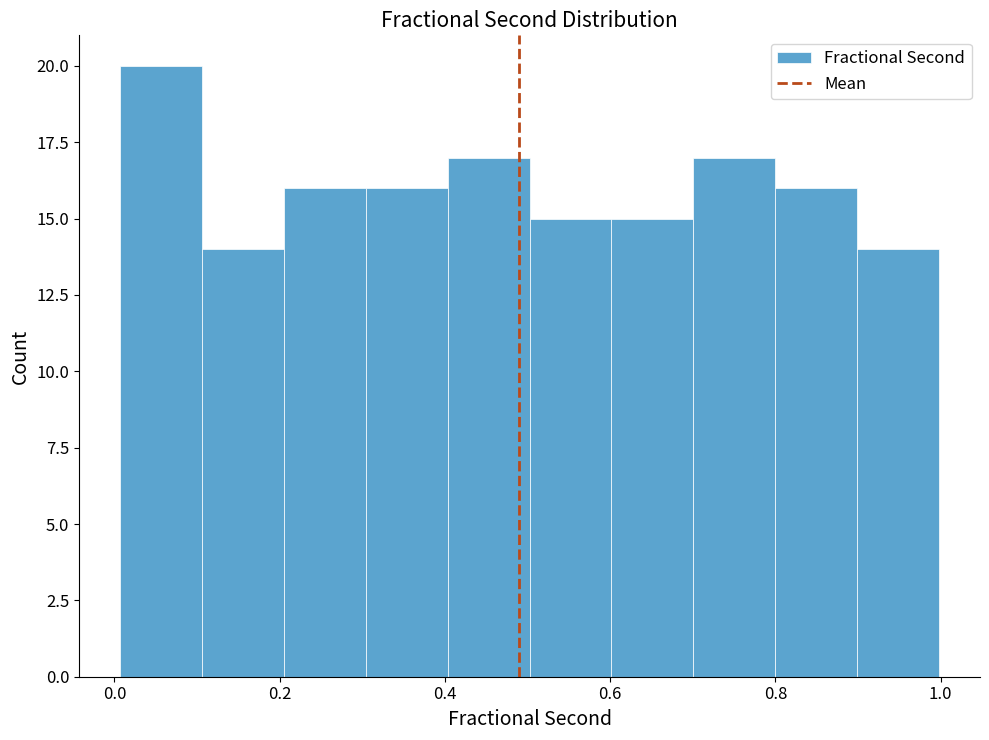

What is the height of the bar covering 0.5 to 0.6 on the x-axis? Neither the bar edges nor the heights are printed on the chart, so give them approximately, as read against the axes.

15